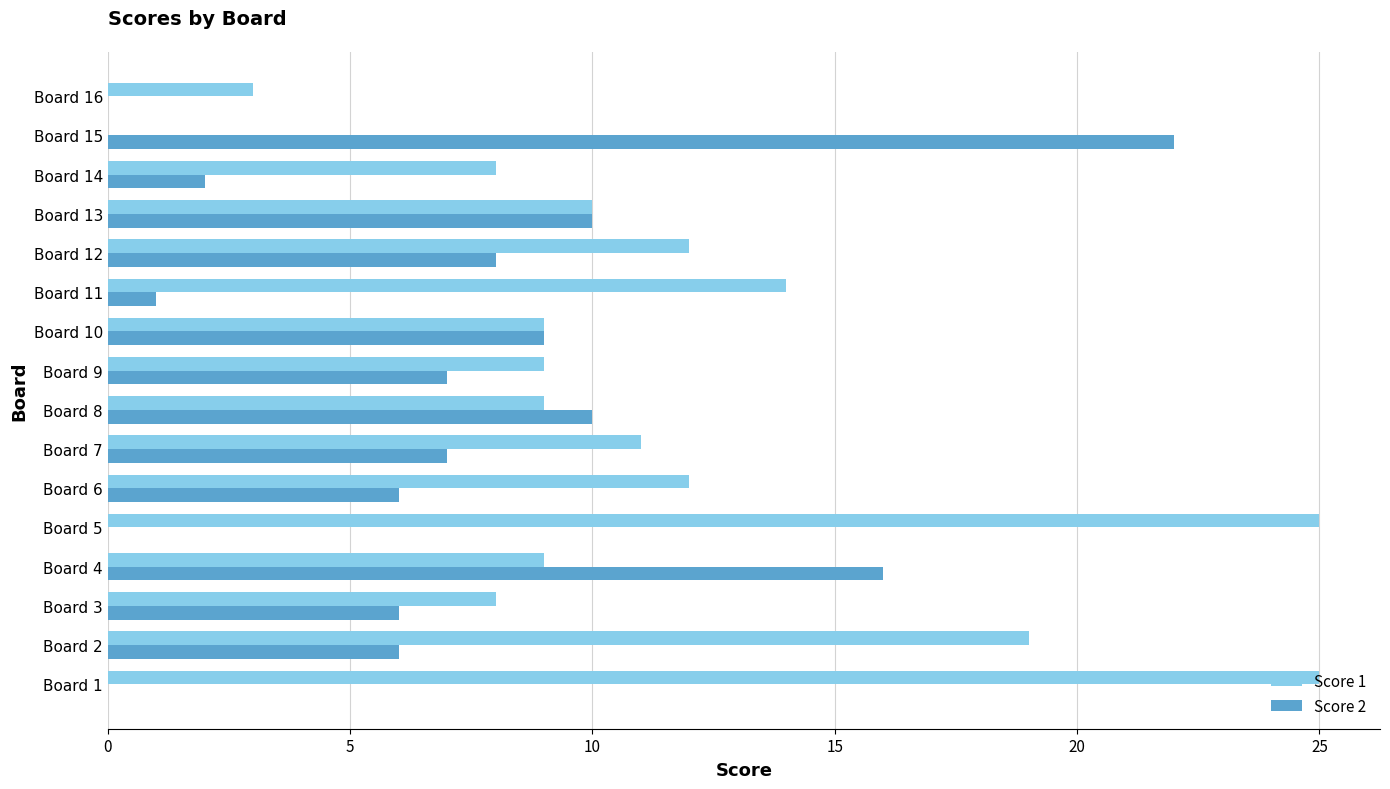

Which series changed the most between Board 11 and Board 14?

Score 1